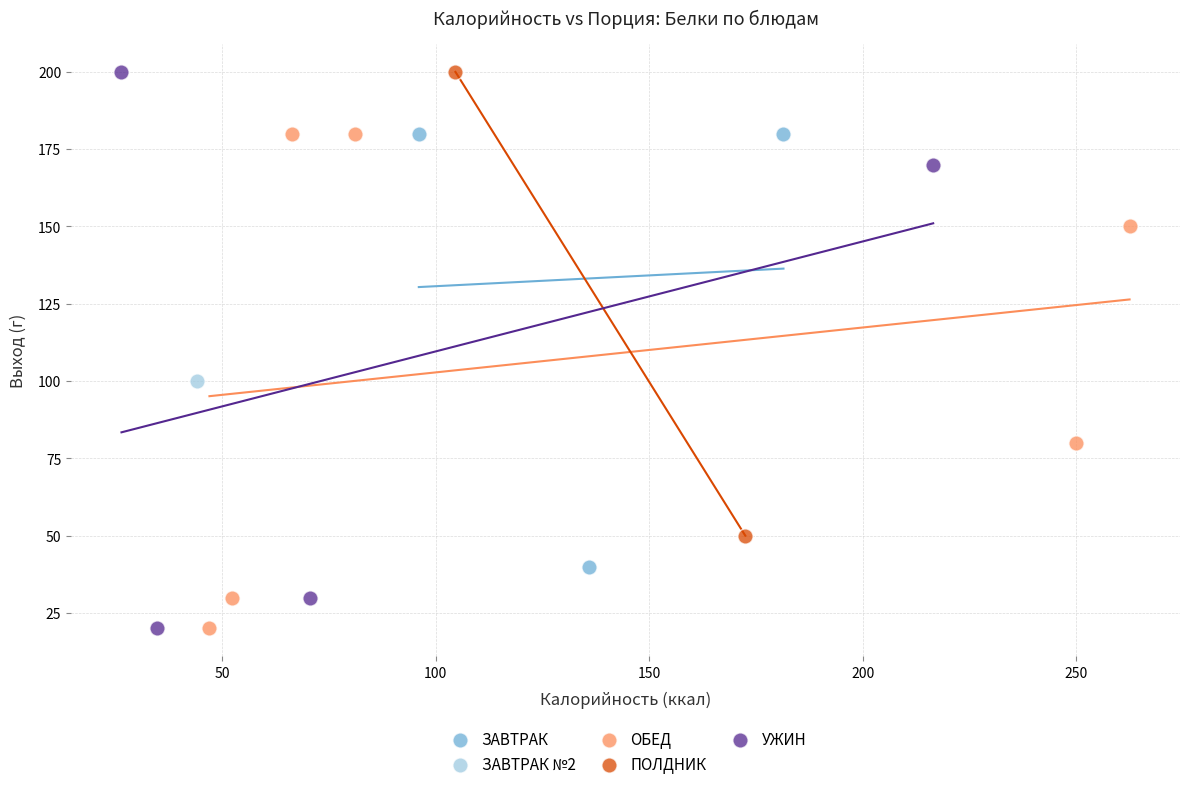

What are all the series names shown in the legend?

ЗАВТРАК, ЗАВТРАК №2, ОБЕД, ПОЛДНИК, УЖИН